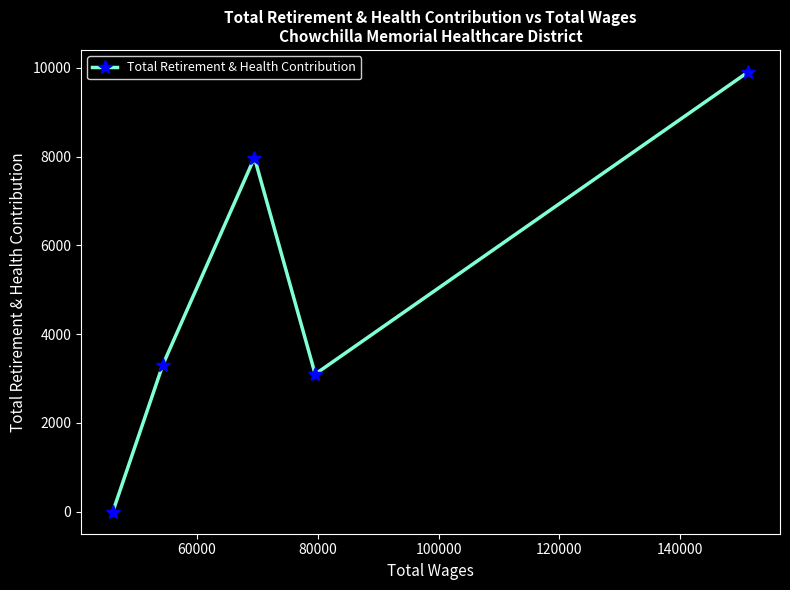

What is the maximum value shown in the chart?

9907